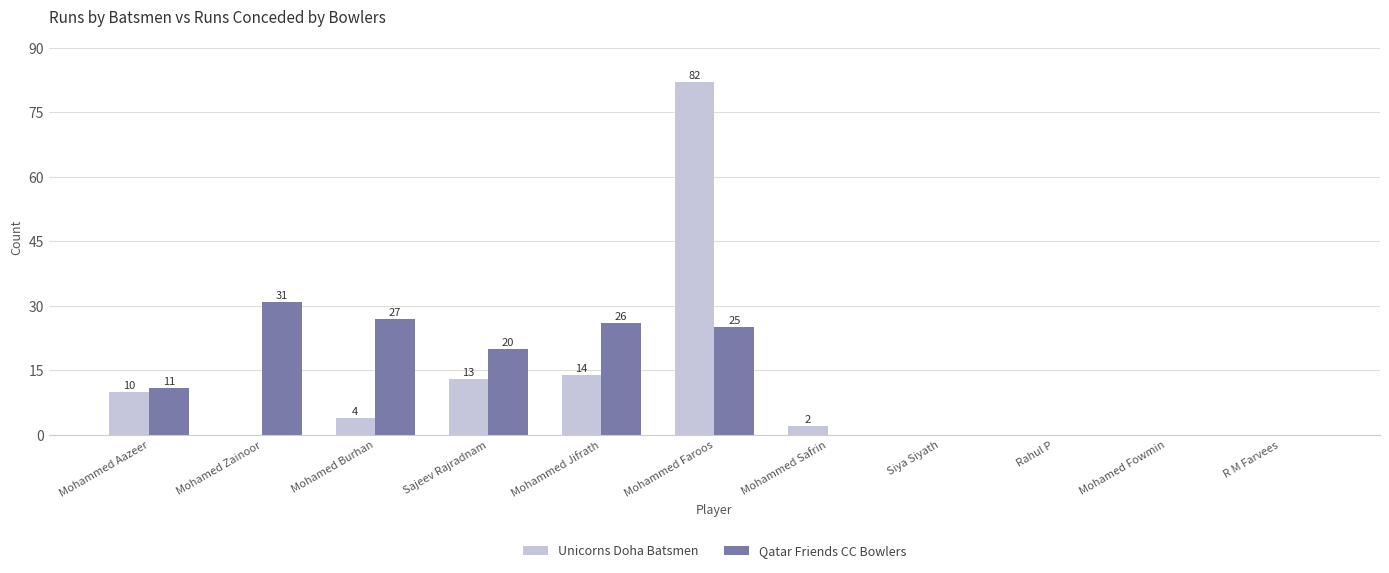

Are the bars grouped side by side (vs. stacked)?

Yes